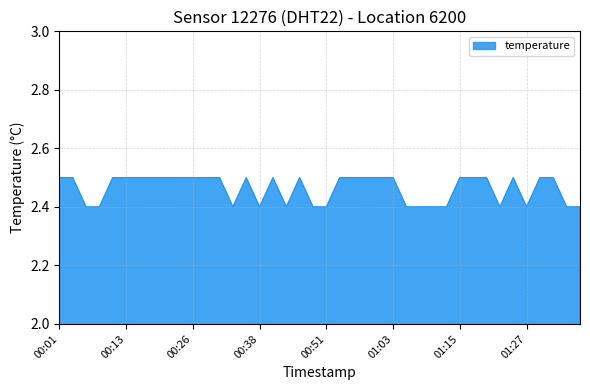

How many values are between 2 and 3?

40